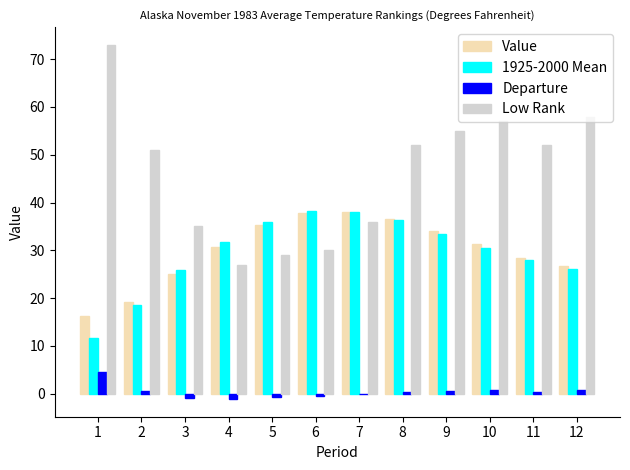

What is the total value across all series at 11?

108.8